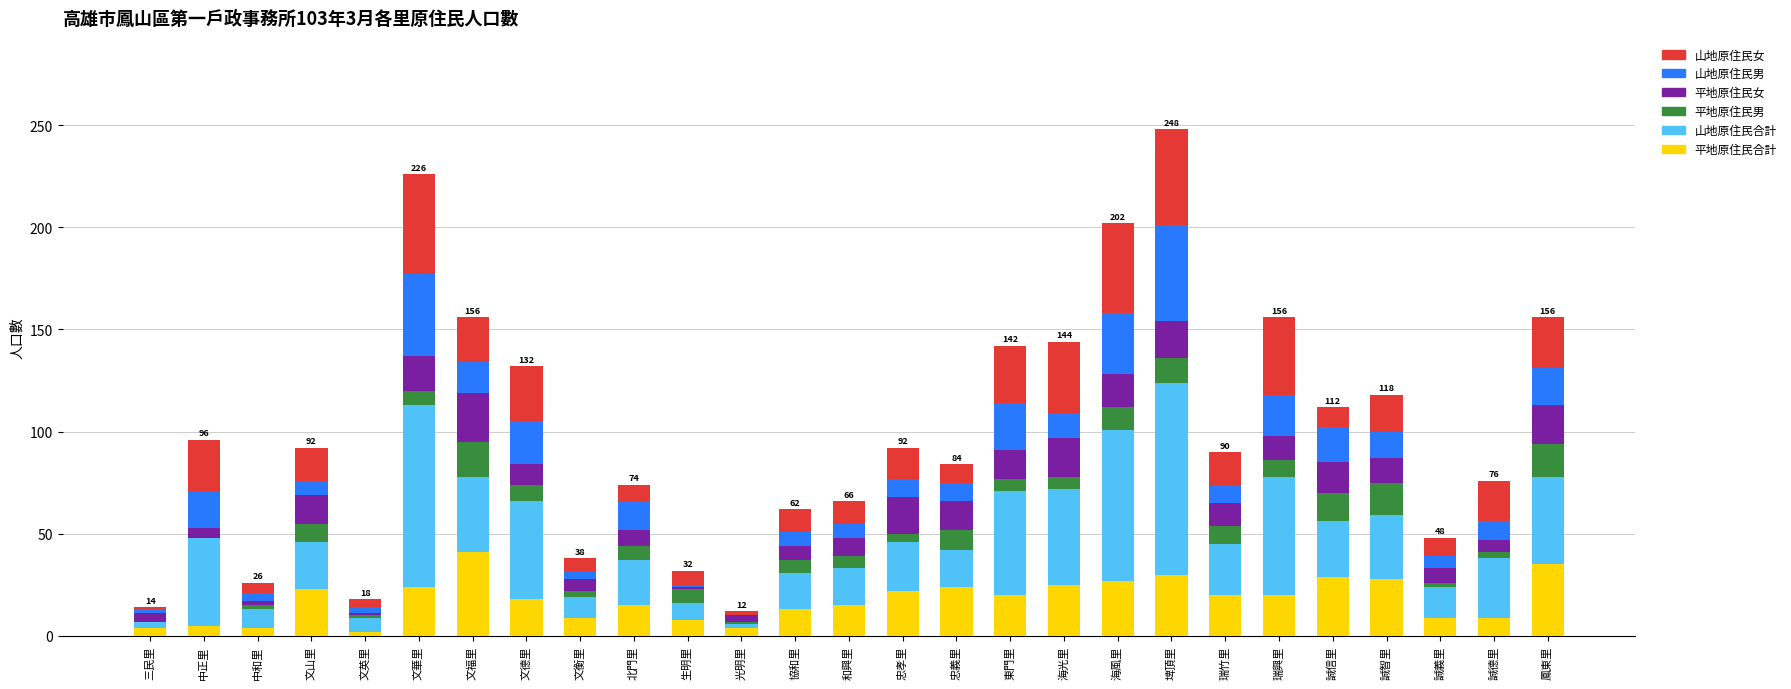

What is the maximum value for 平地原住民合計?

41